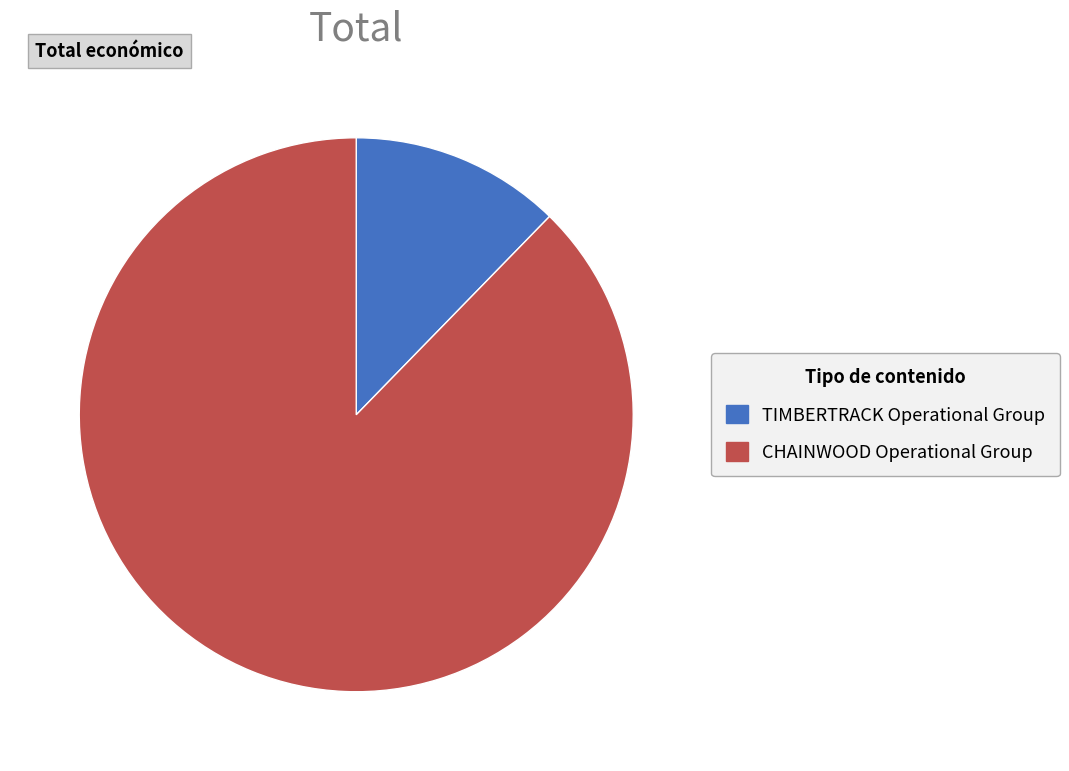

True or false: CHAINWOOD Operational Group accounts for 88% of the total.

True